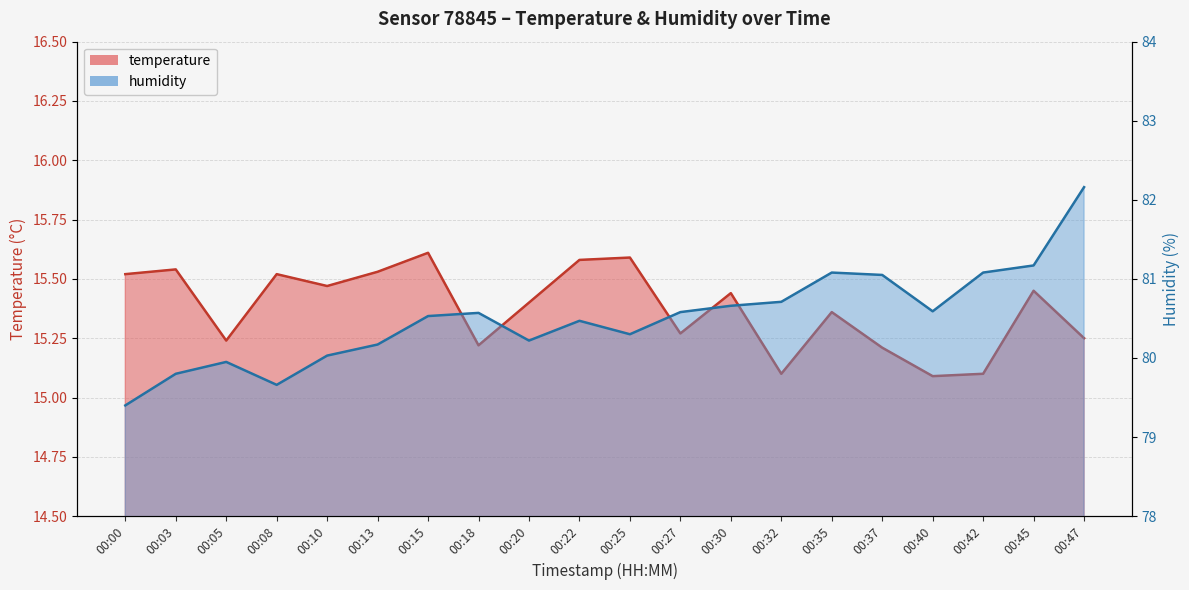

Which category has the highest value across all series?

00:47